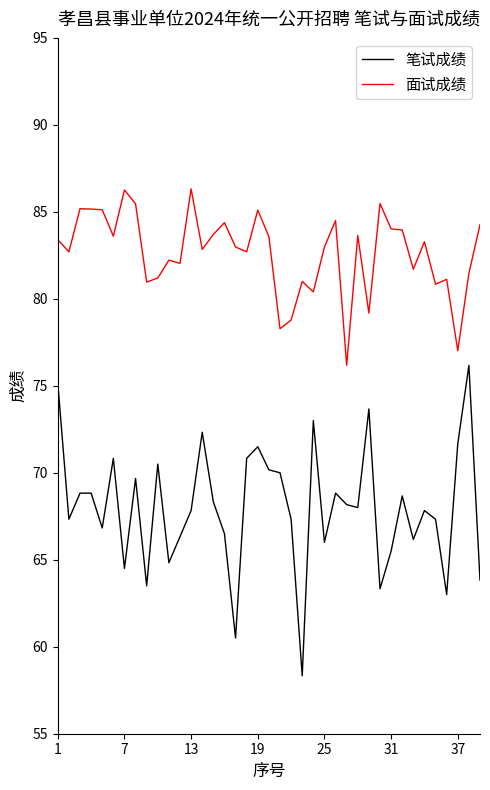

Which series has the largest range (max minus min)?

笔试成绩